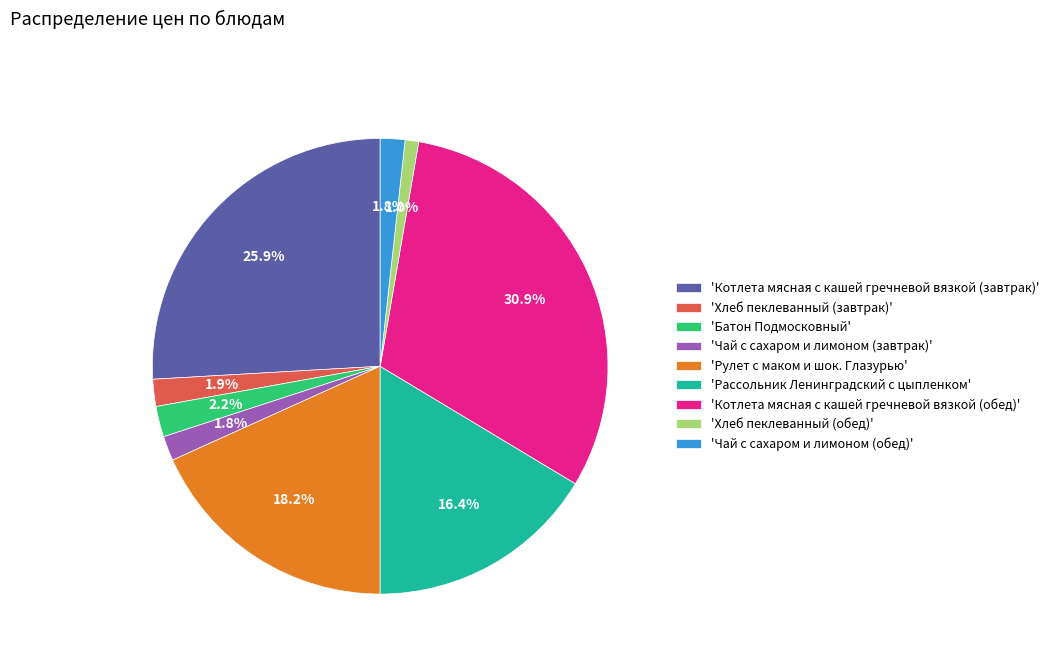

Combined, do 'Котлета мясная с кашей гречневой вязкой (завтрак)' and 'Хлеб пеклеванный (обед)' account for over 50%?

No